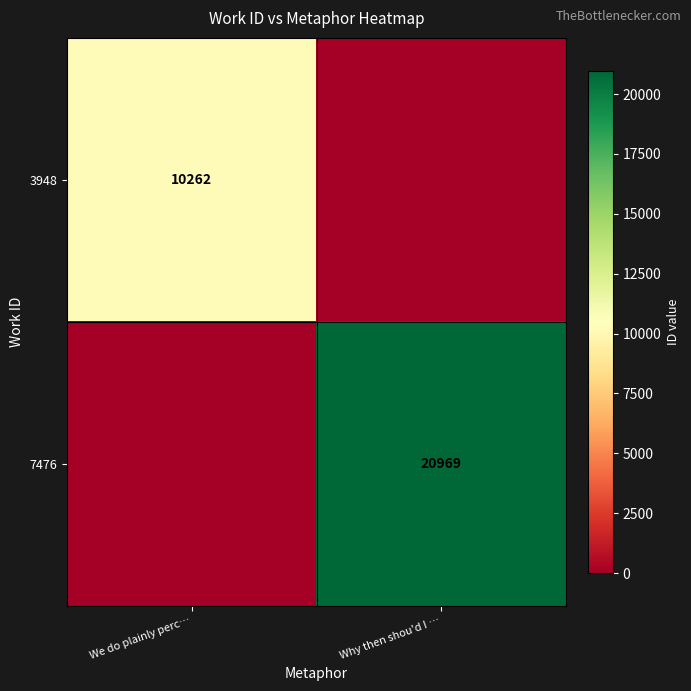

The 3948 series shows 5534 at We do plainly perc…. True or false?

False